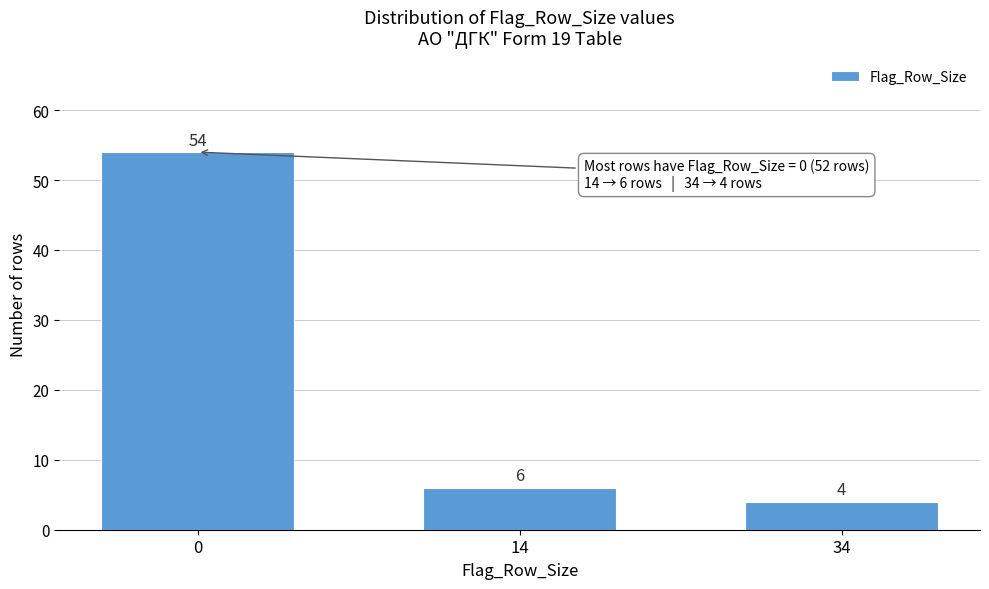

Reading right to left, list all the values displayed in this chart.

4	6	54